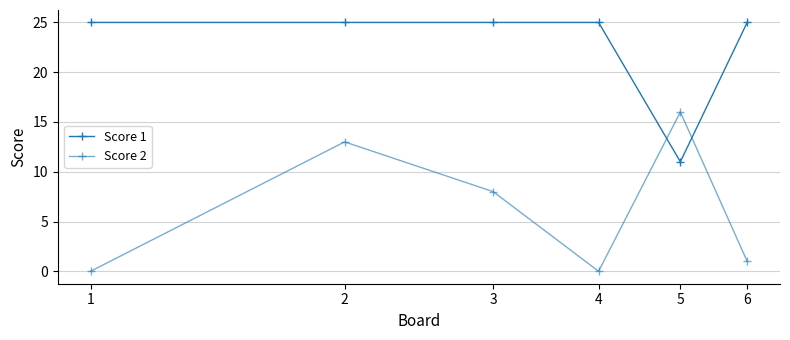

How many interior local valleys does the Score 1 series have?

1